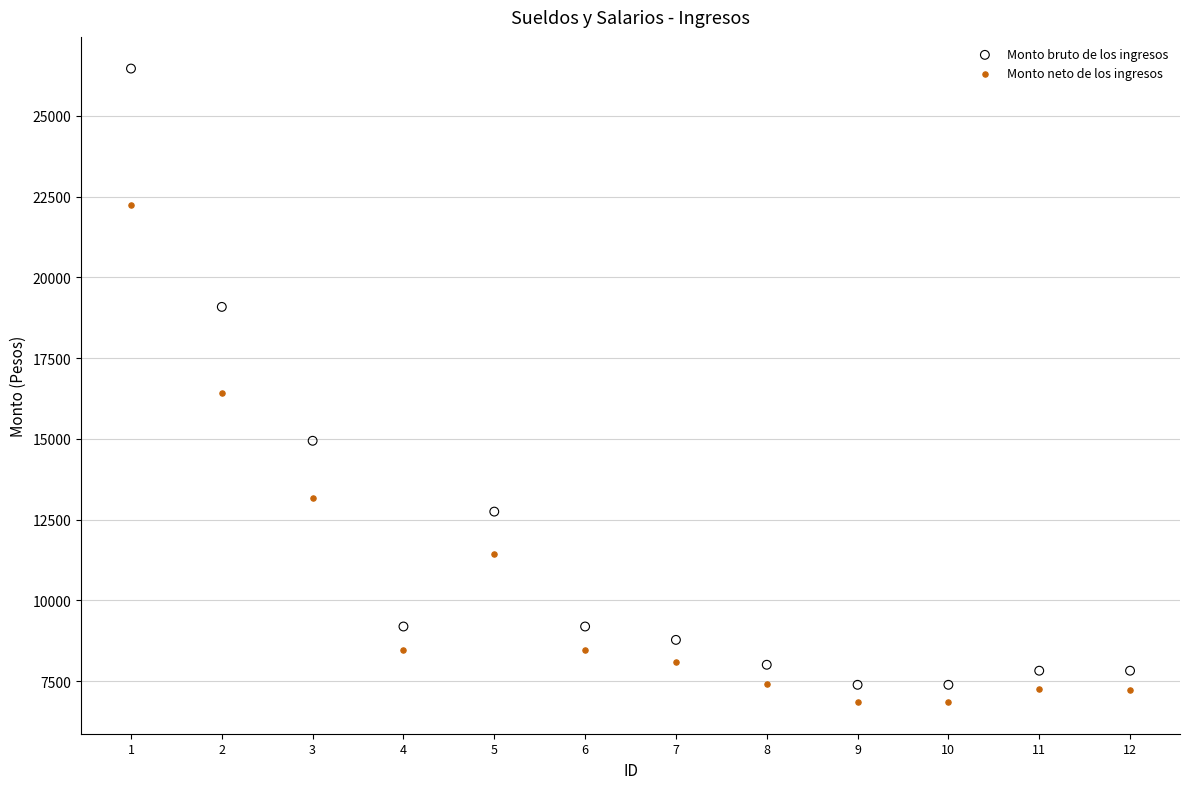

Which series has the largest Y range (max minus min)?

Monto bruto de los ingresos